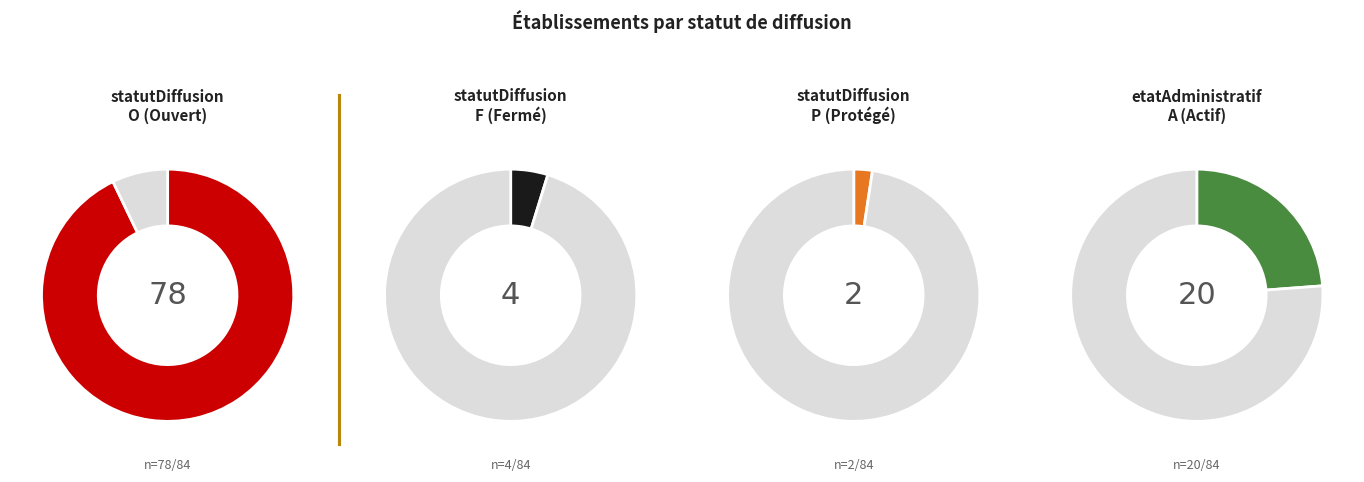

To the nearest percent, what is the combined percentage of F and P?

7%